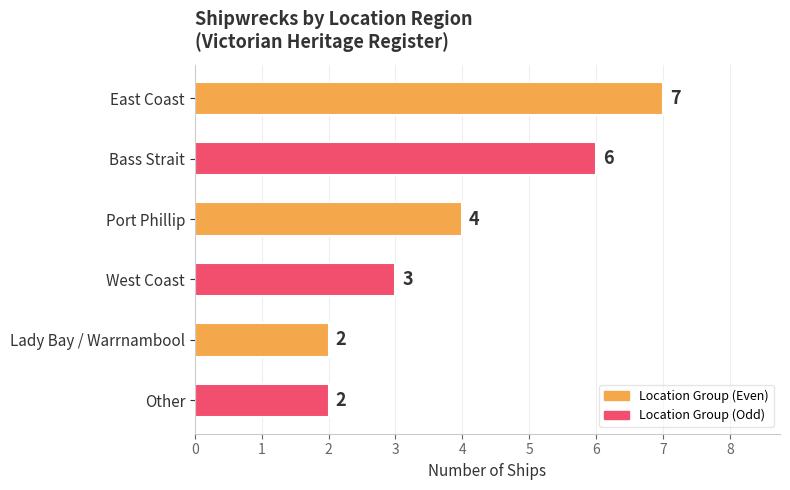

What is the maximum value shown in the chart?

7